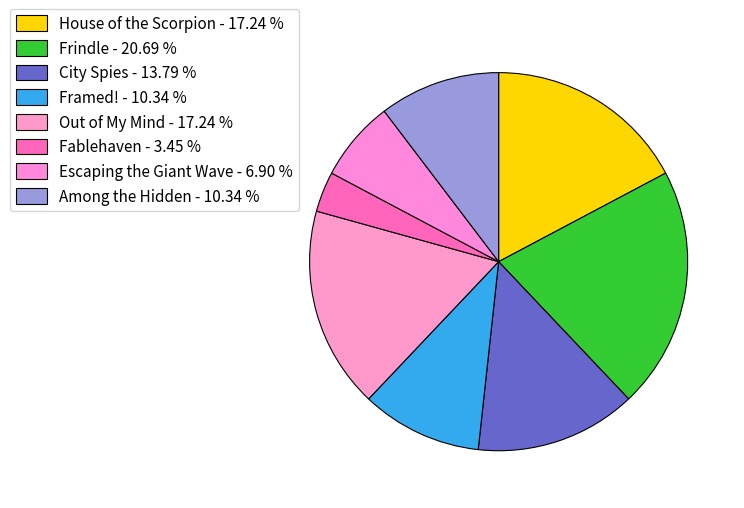

Combined, what portion of the pie is Out of My Mind and Escaping the Giant Wave?

24.1%